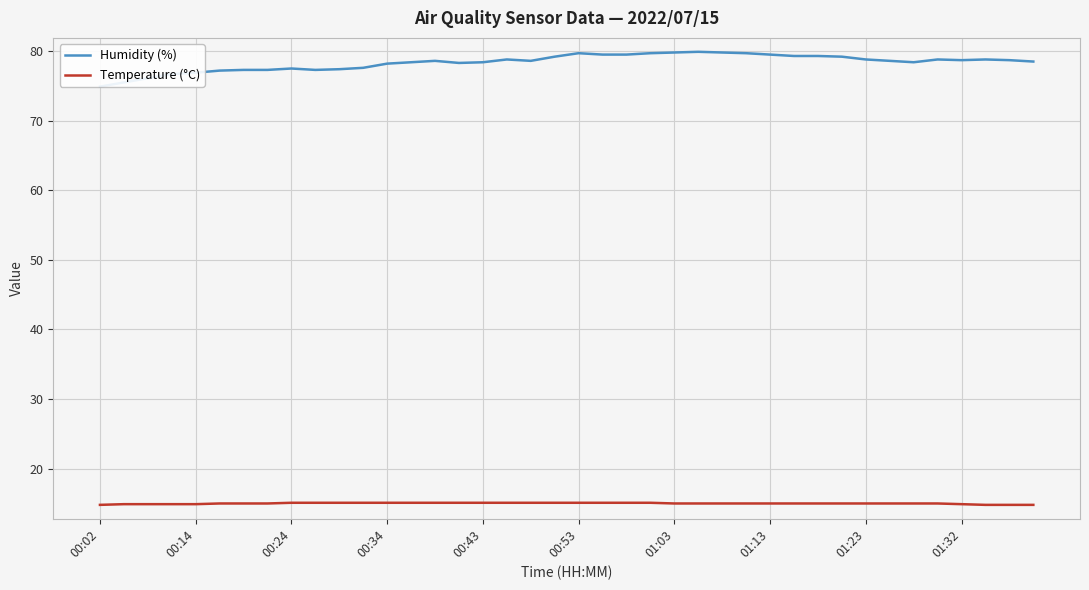

What is the sum of the Temperature (°C) values at 22 and 25?

30.1